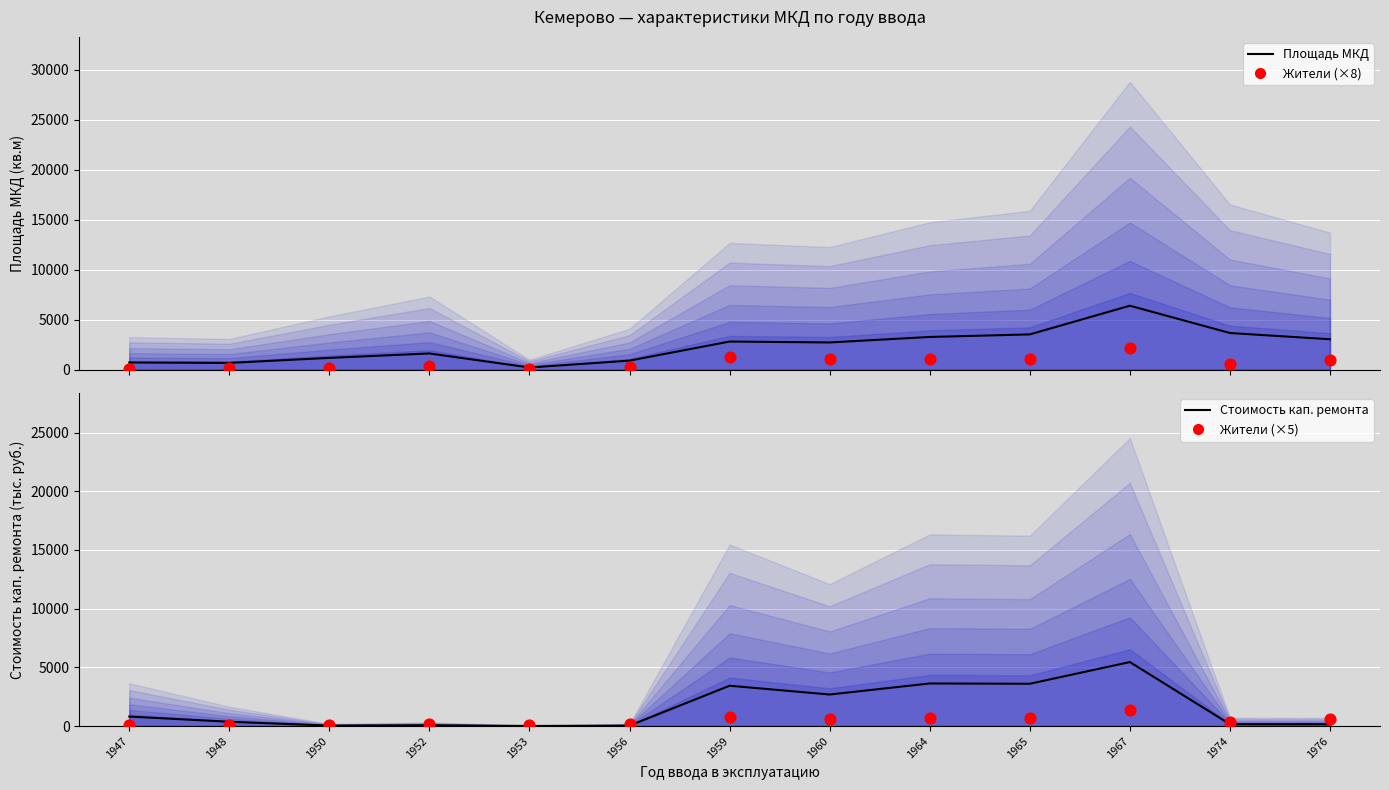

At how many categories does at least one series exceed 2490?

7